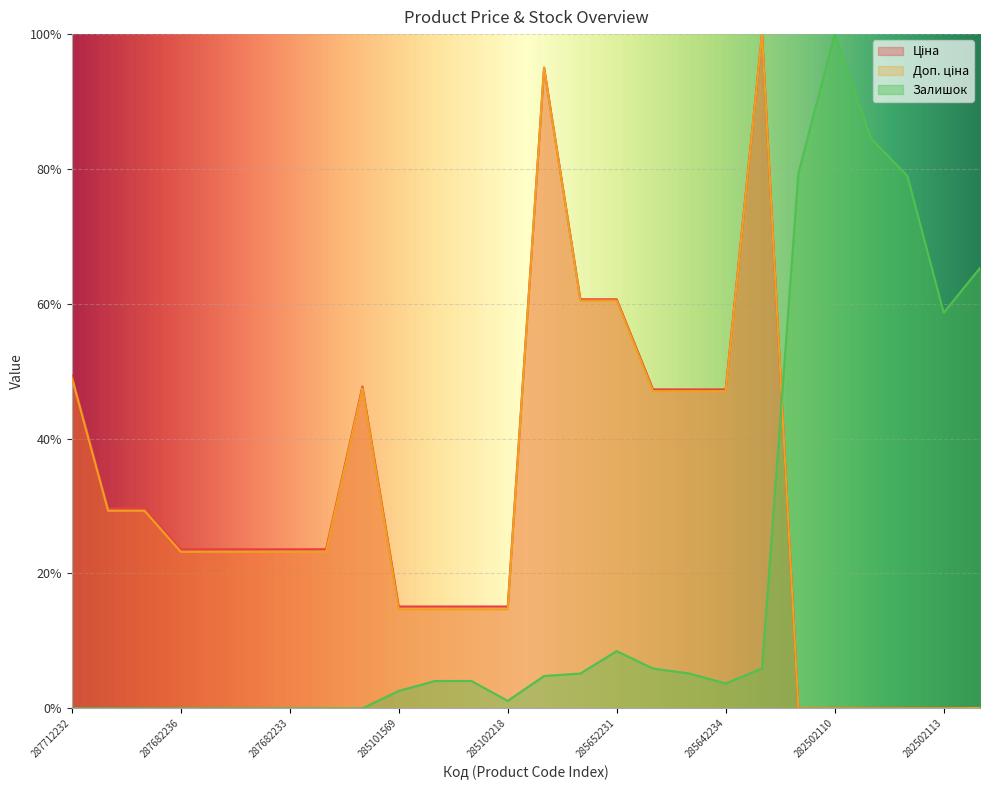

How many lines are shown in the chart?

3